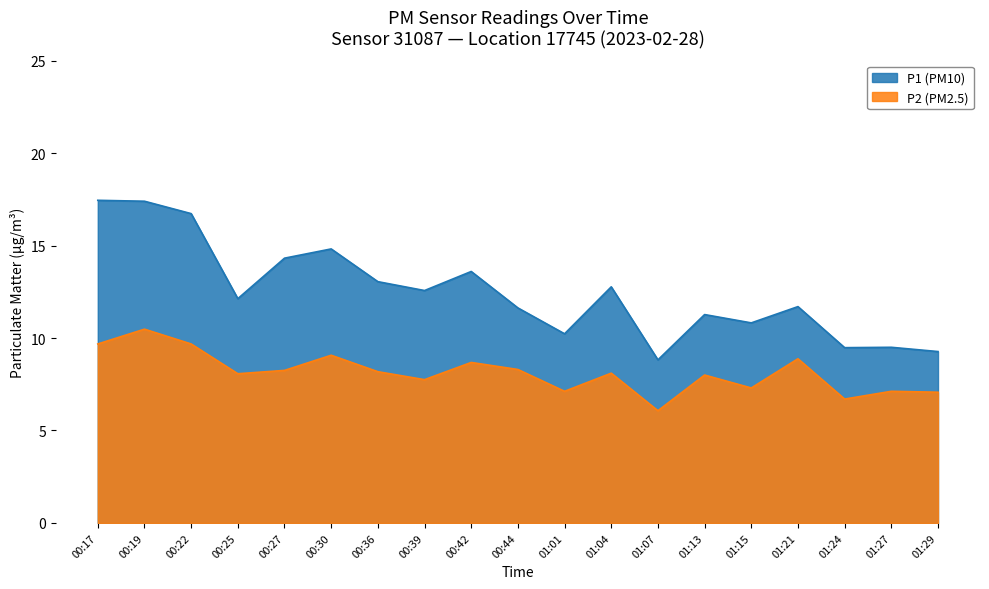

The P2 series shows 3.4 at 01:07. True or false?

False